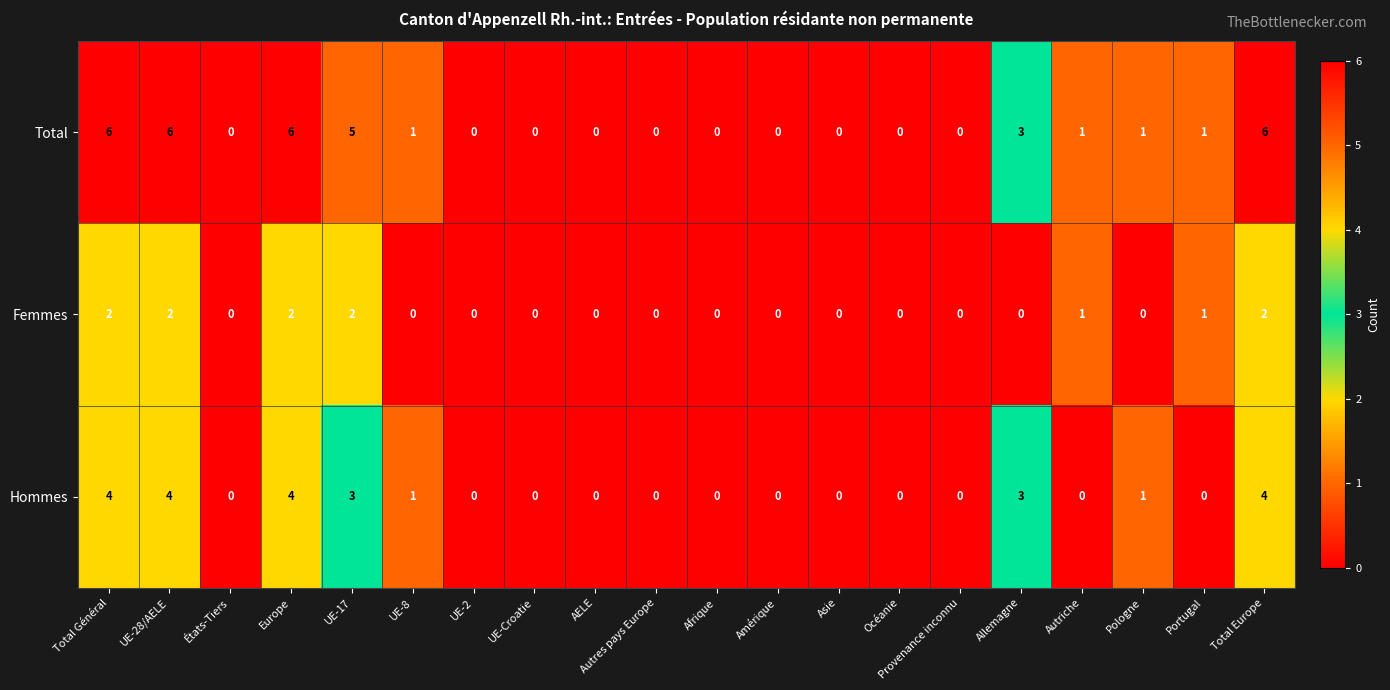

What is the sum of all Hommes values?

24